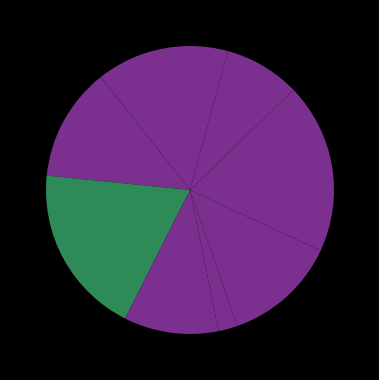

How many segments does this pie chart have?

9